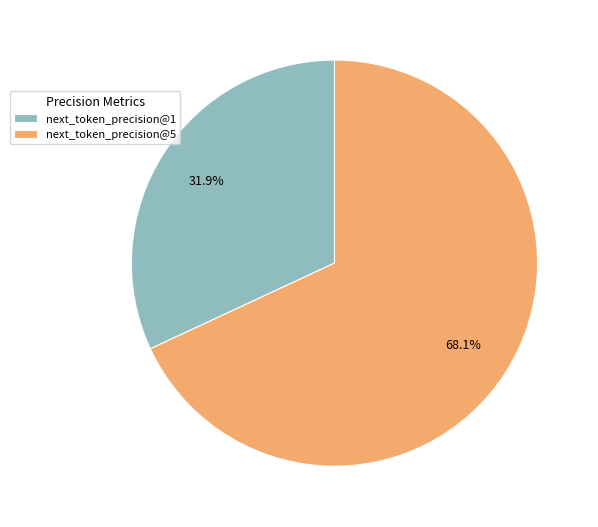

Rank the categories by value from highest to lowest.

next_token_precision@5, next_token_precision@1